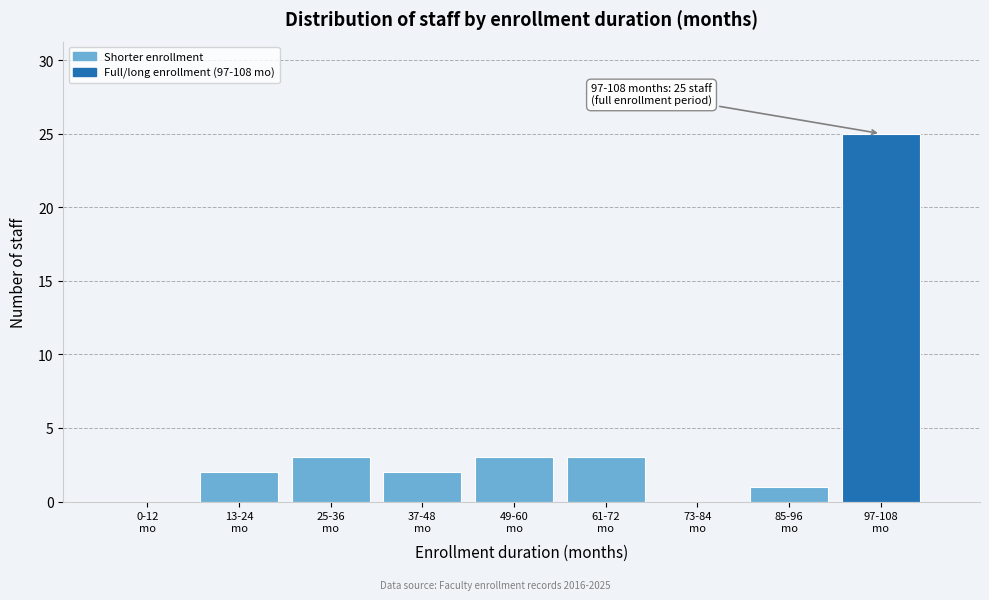

Count the number of categories in the chart.

9